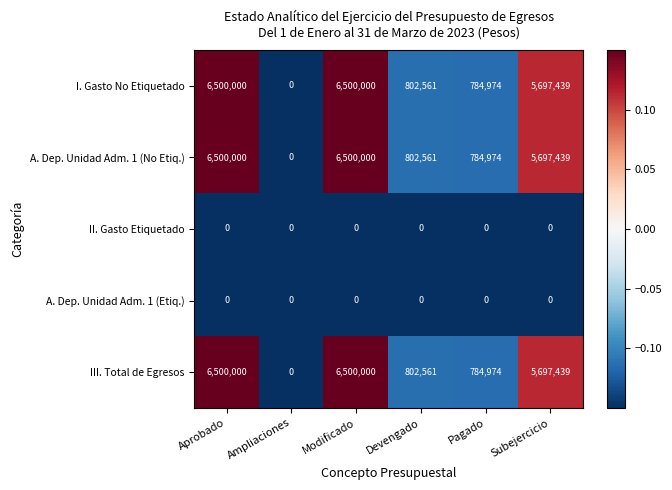

What is the difference between the highest and lowest values at Devengado?

802561